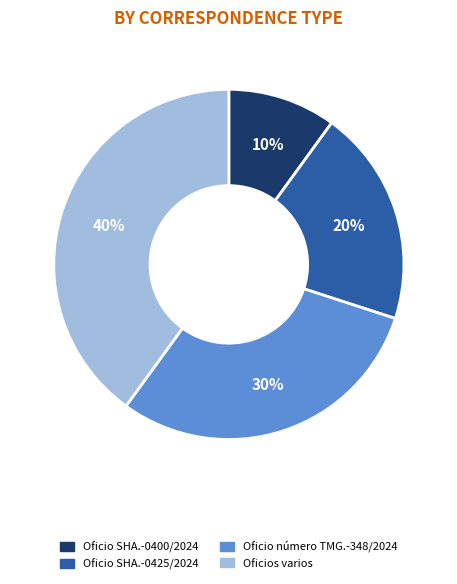

How many slices are in this pie chart?

4